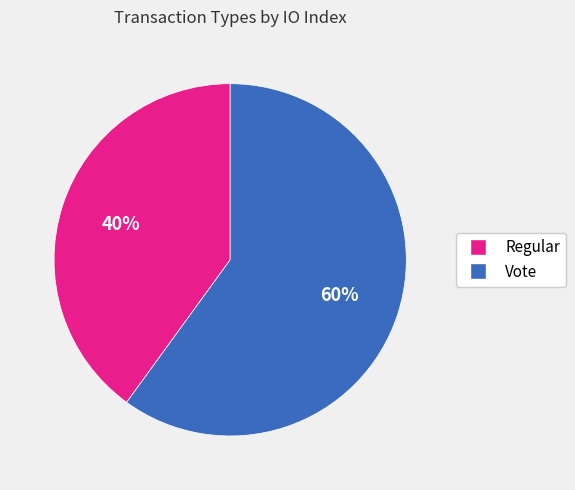

To the nearest percent, what percentage of the pie is Regular?

40%